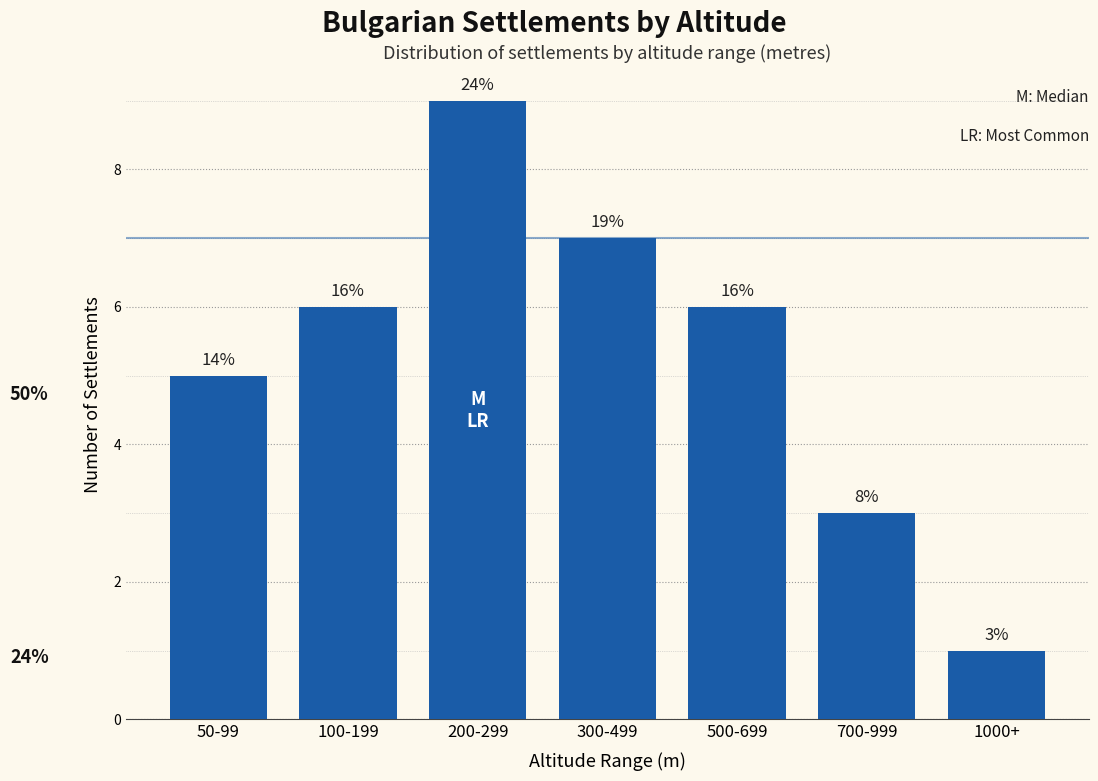

How many bars are there in total?

7